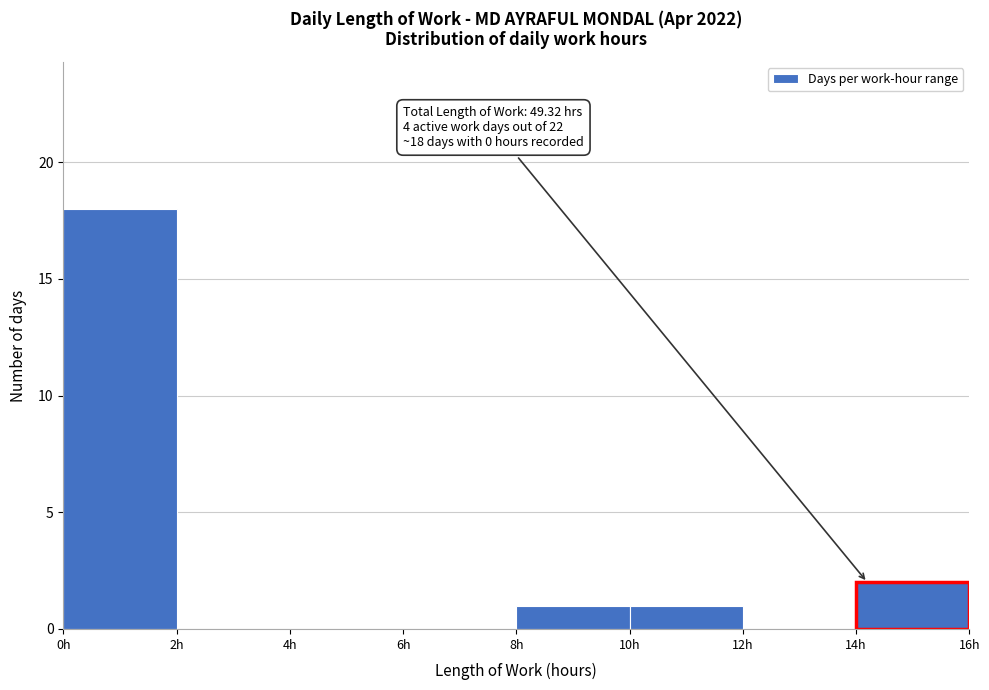

Which range on the x-axis has the tallest bar?

0 to 2